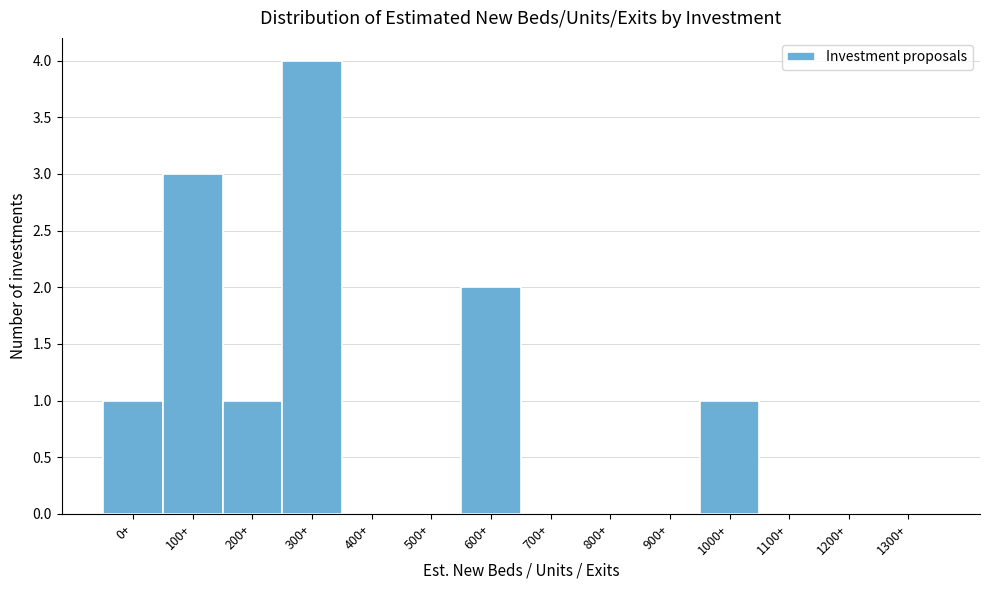

Reading right to left, what are all the values shown in this chart?

1300+=0	1200+=0	1100+=0	1000+=1	900+=0	800+=0	700+=0	600+=2	500+=0	400+=0	300+=4	200+=1	100+=3	0+=1